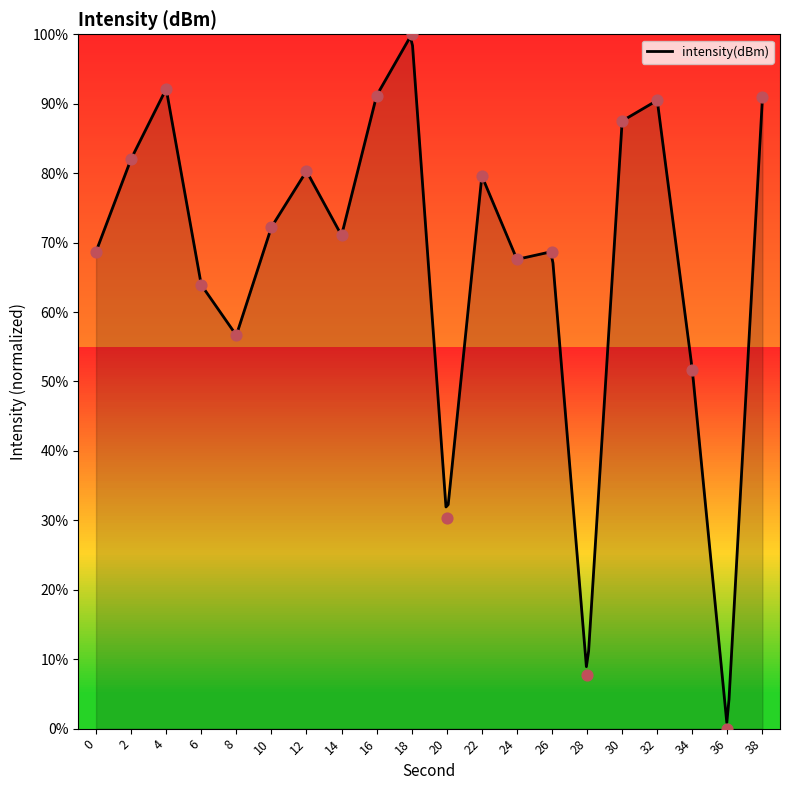

What is the change in value from 2 to 26?

-13.3